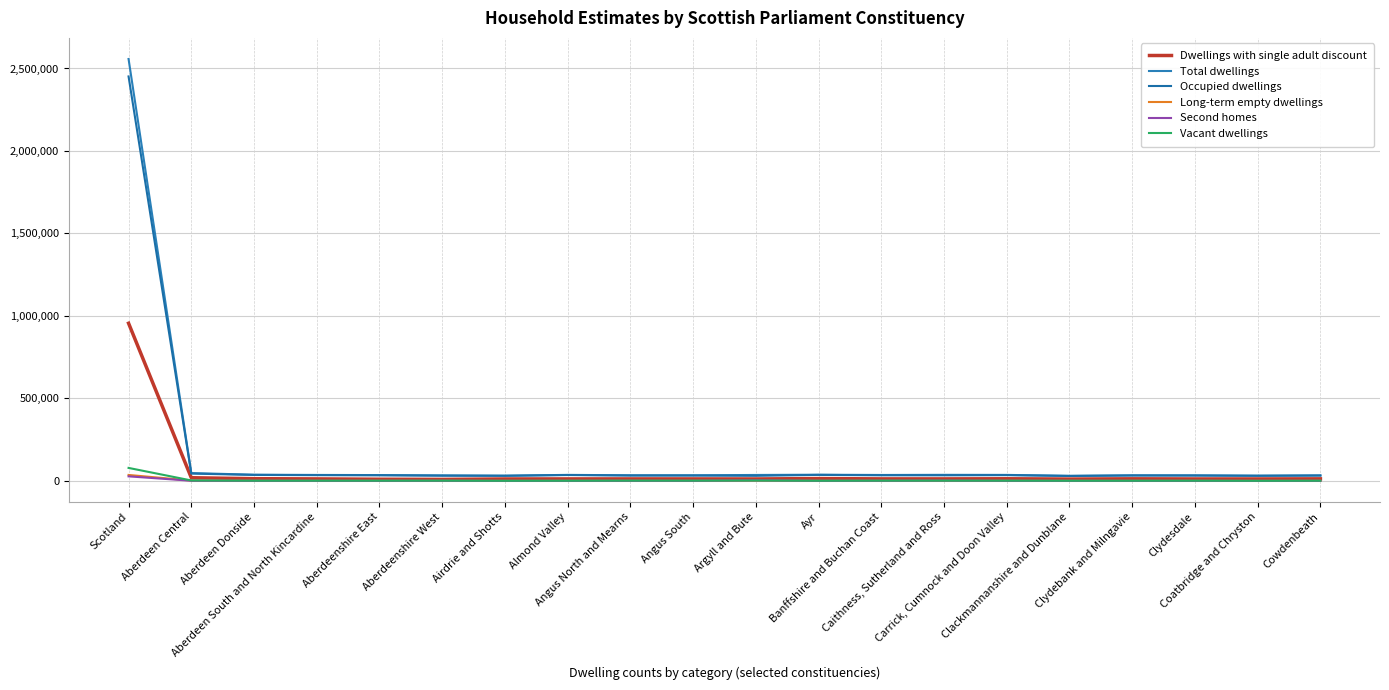

What are all the series names shown in the legend?

Dwellings with single adult discount, Total dwellings, Occupied dwellings, Long-term empty dwellings, Second homes, Vacant dwellings